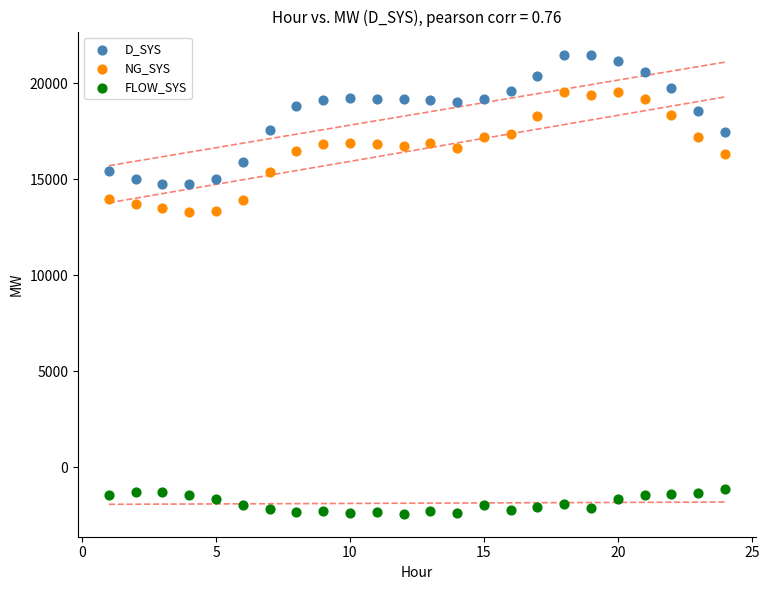

Across all data points, what is the range of Y values (max minus min)?

23926